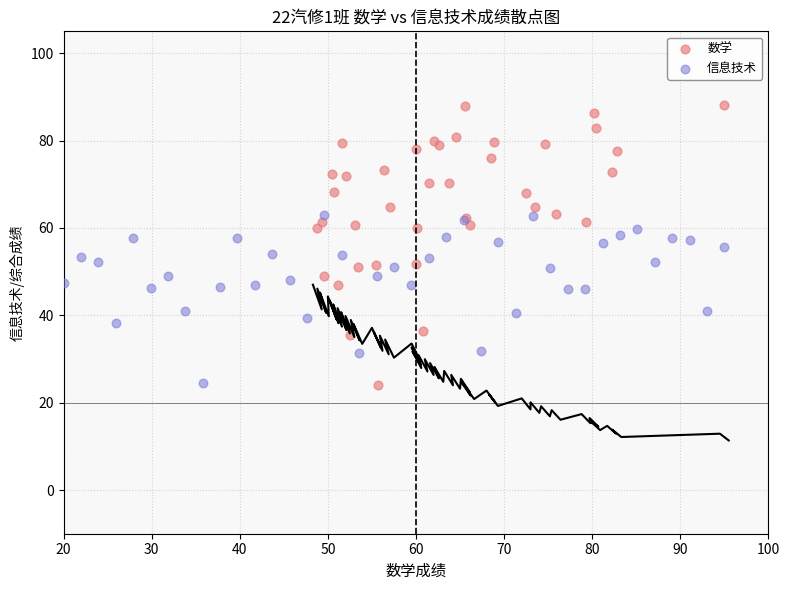

Which series contains the highest Y value?

数学